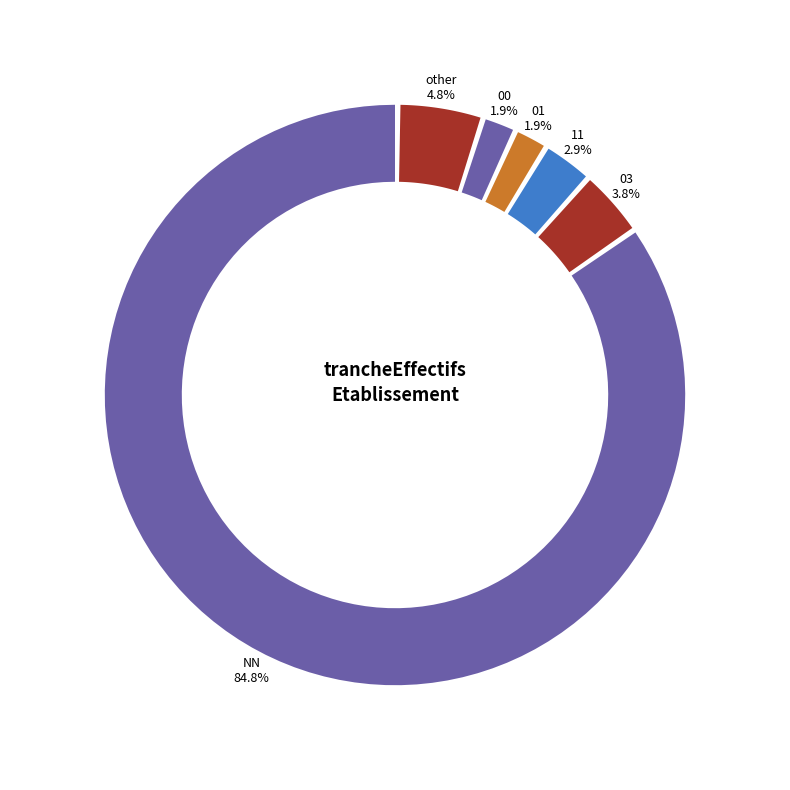

To the nearest percent, what is the difference between the largest and smallest slice percentages?

83%